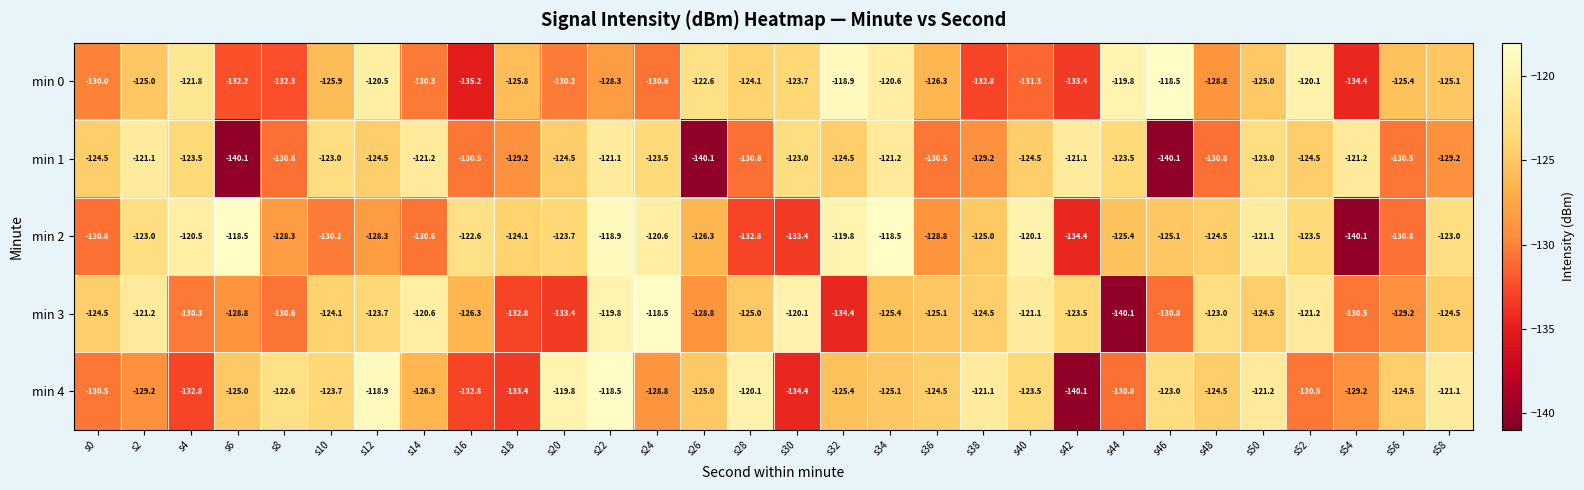

Rank the series at s10 from highest to lowest value.

min 1, min 4, min 3, min 0, min 2